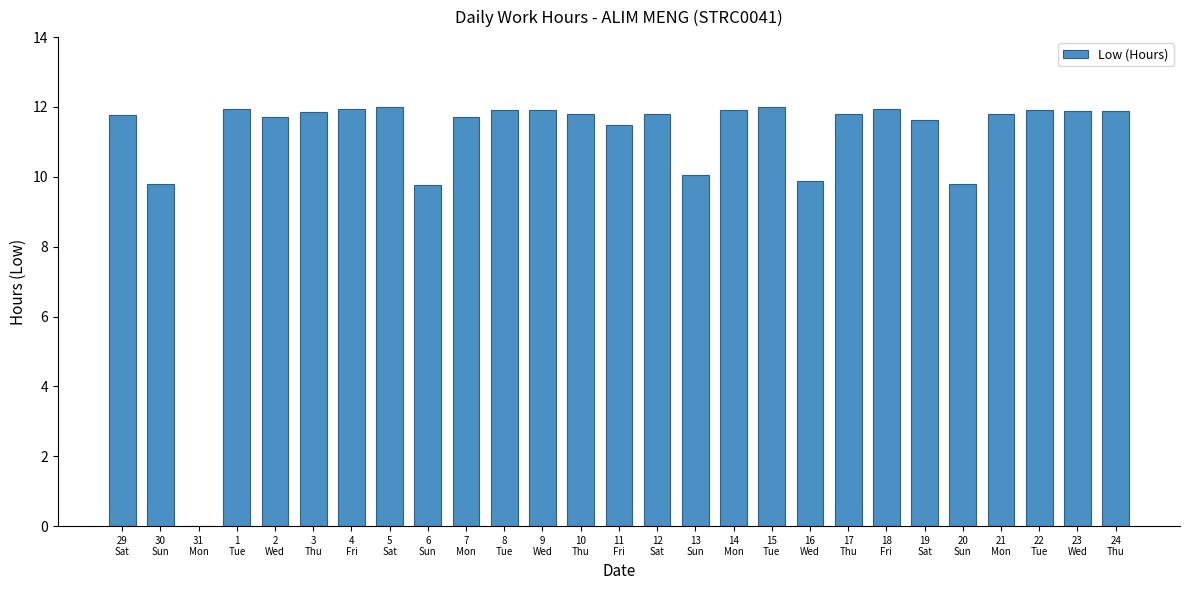

What is the sum of all values?

297.9